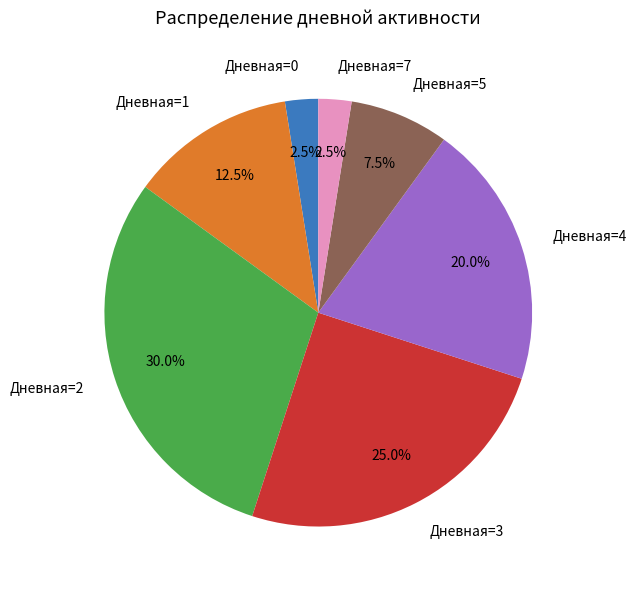

What is the largest slice in the pie chart?

Дневная=2